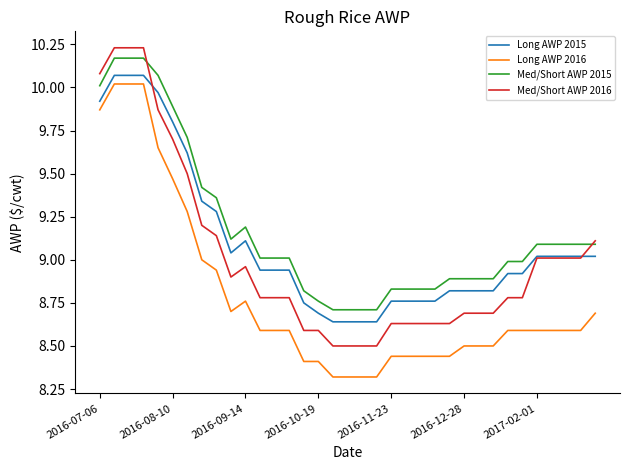

True or false: Med/Short AWP 2016 and Long AWP 2016 intersect in this chart.

False